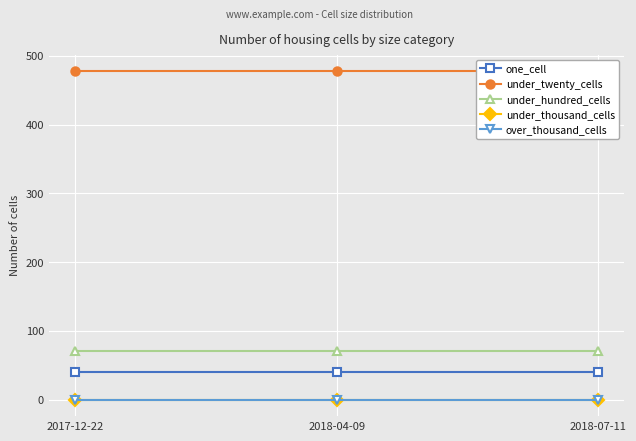

At which category is the sum across all series the highest?

2017-12-22